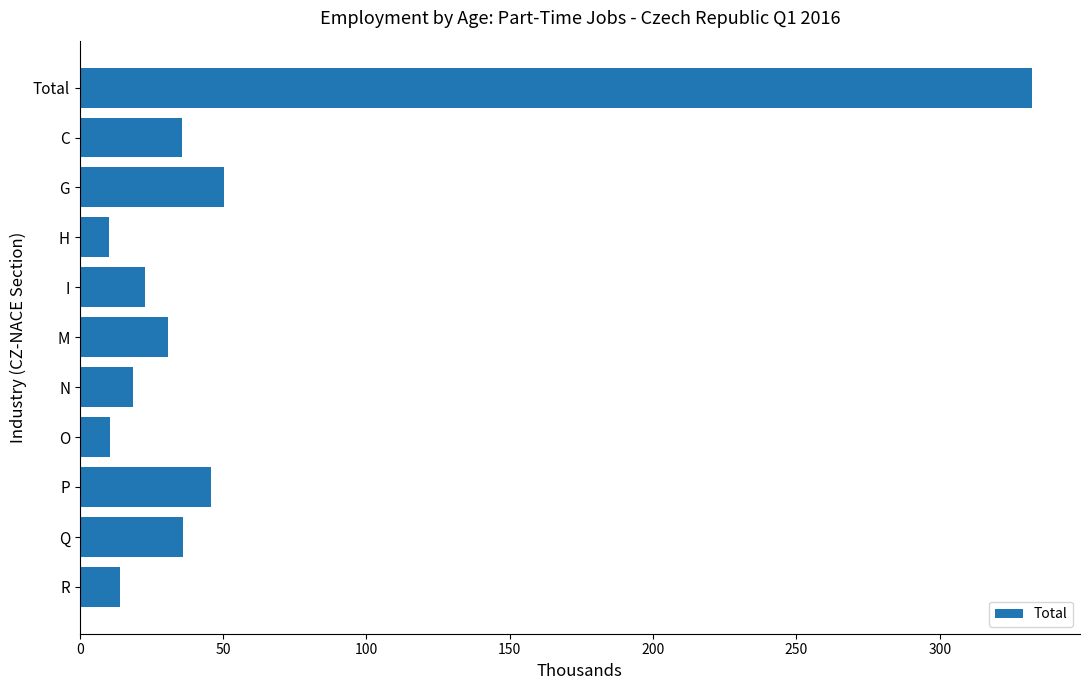

What is the minimum value shown in the chart?

10.1